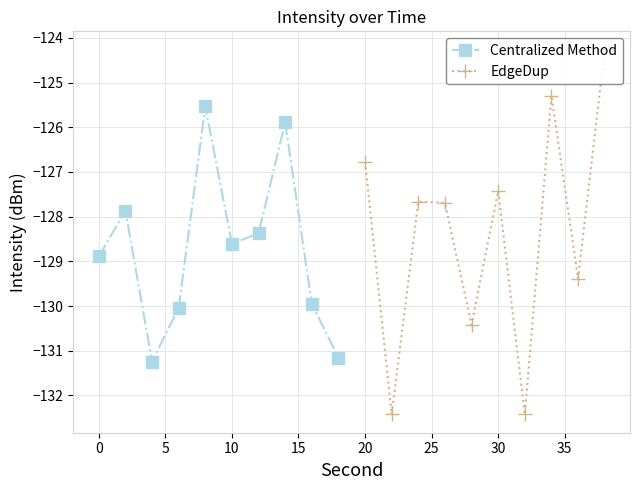

What is the value of the EdgeDup point at the 3rd from the left?

-127.7